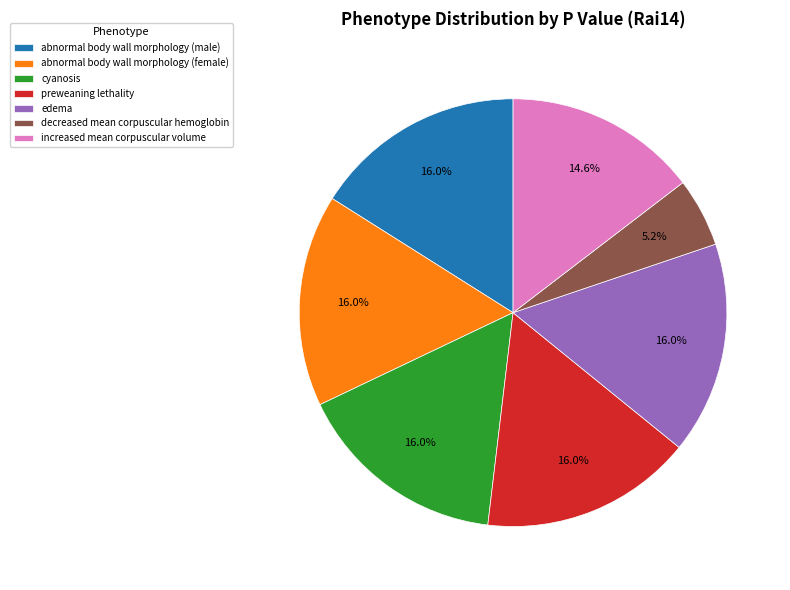

Which category has the smallest portion of the pie?

decreased mean corpuscular hemoglobin